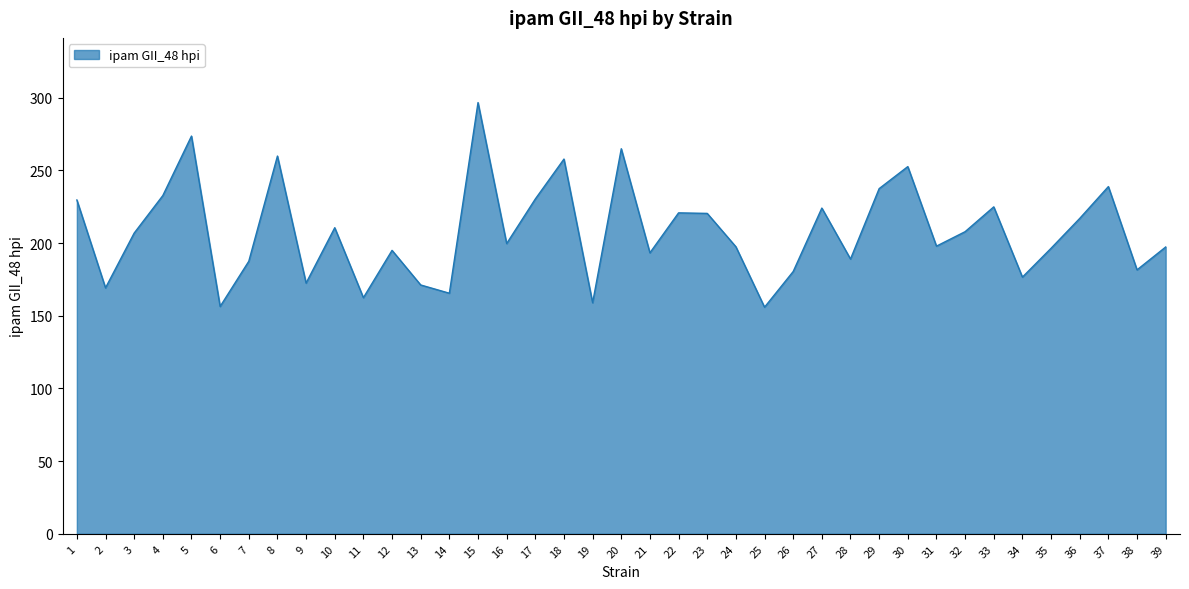

True or false: the data shows 333.9 at 22.

False